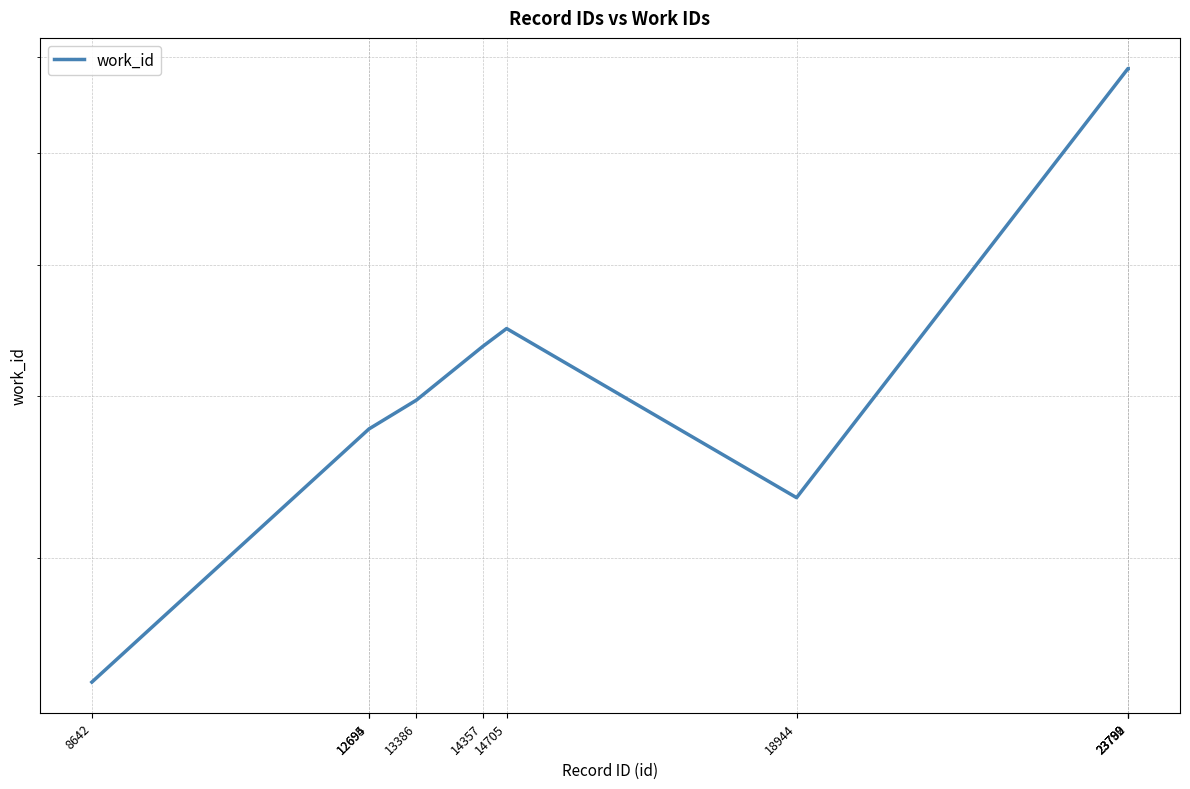

Reading left to right, what are all the values shown in this chart?

8642=3367	12694=4780	12695=4780	13386=4974	14357=5358	14705=5492	18944=4346	23789=7870	23790=7870	23792=7870